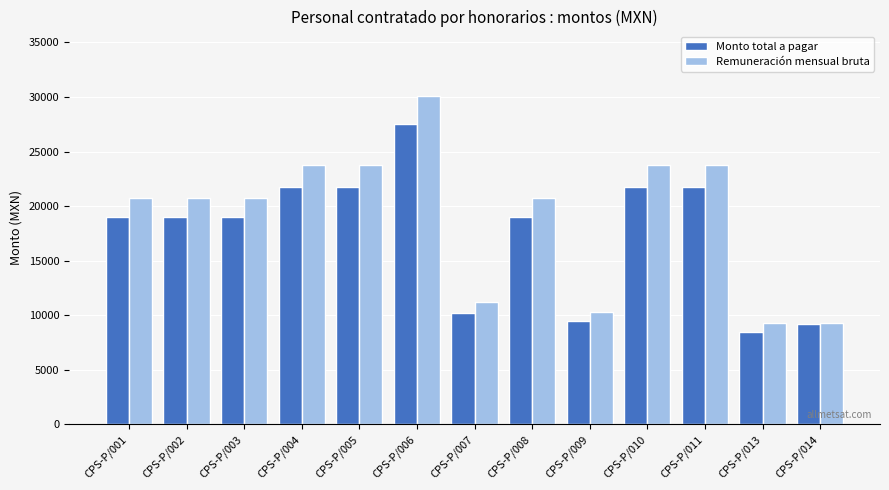

How many series are shown in this chart?

2